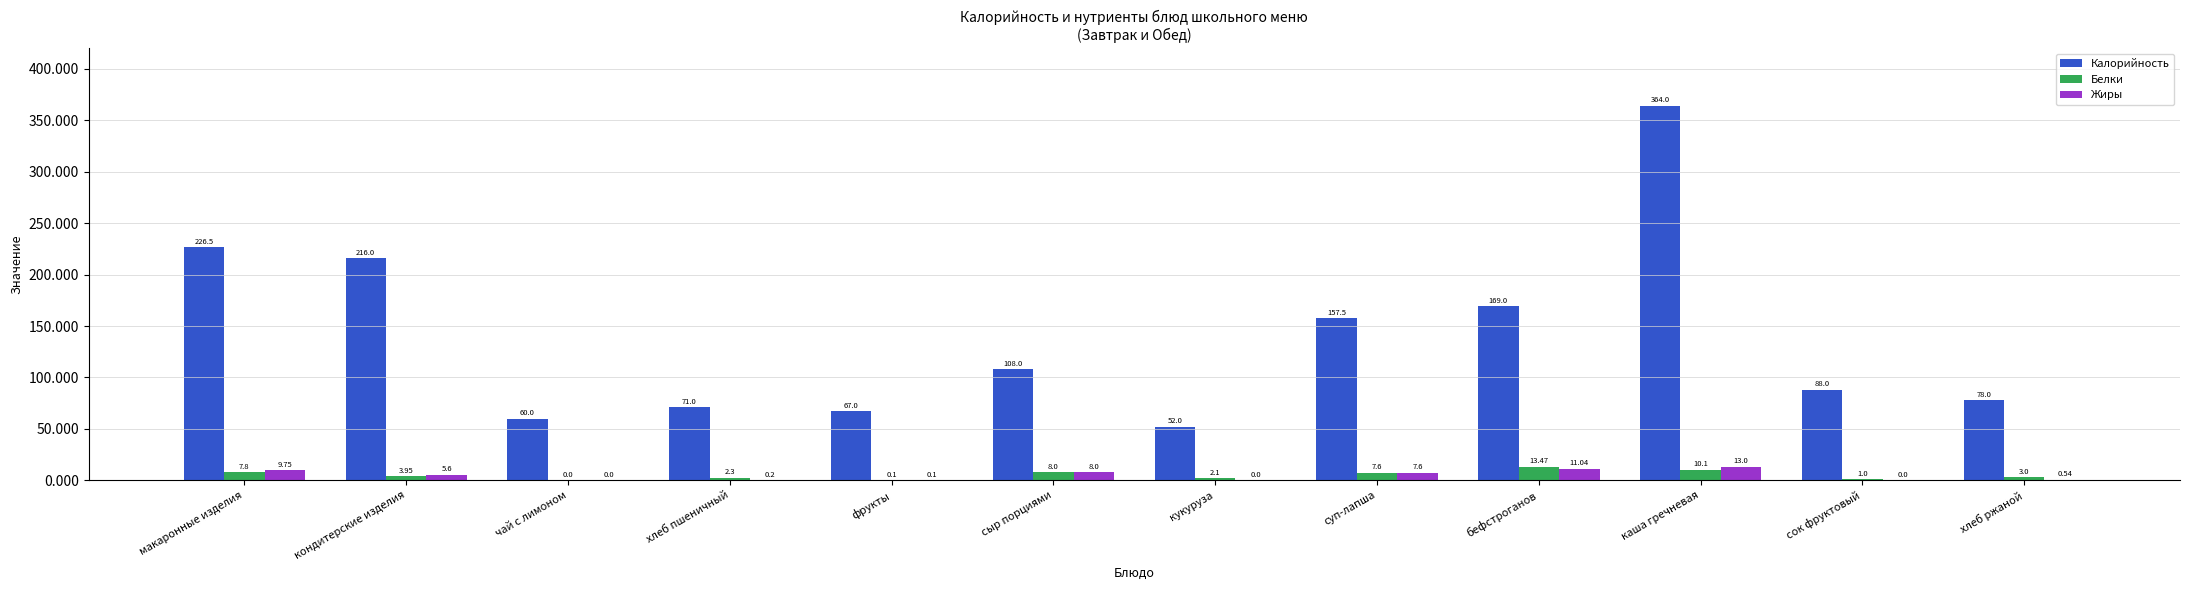

How many groups of bars are there?

12